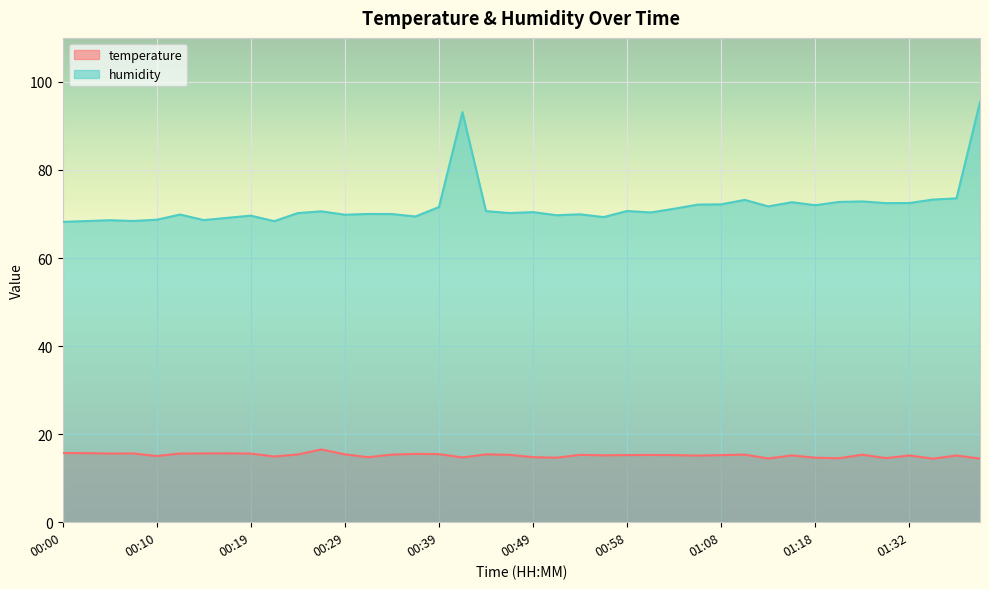

Reading left to right, list all the values displayed in this chart.

temperature: 00:00=15.7	00:02=15.7	00:05=15.6	00:07=15.6	00:10=15.0	00:12=15.6	00:14=15.6	00:17=15.6	00:19=15.6	00:22=14.9	00:24=15.4	00:27=16.5	00:29=15.4	00:31=14.8	00:34=15.4	00:37=15.5	00:39=15.5	00:41=14.7	00:44=15.4	00:46=15.3	00:49=14.8	00:51=14.7	00:54=15.3	00:56=15.2	00:58=15.2	01:01=15.3	01:03=15.2	01:06=15.1	01:08=15.2	01:11=15.3	01:13=14.5	01:16=15.2	01:18=14.7	01:24=14.5	01:26=15.3	01:29=14.6	01:32=15.2	01:37=14.4	01:39=15.2	01:42=14.4
humidity: 00:00=68.2	00:02=68.4	00:05=68.6	00:07=68.4	00:10=68.7	00:12=69.9	00:14=68.6	00:17=69.1	00:19=69.6	00:22=68.4	00:24=70.2	00:27=70.6	00:29=69.8	00:31=70.0	00:34=70.0	00:37=69.4	00:39=71.6	00:41=93.1	00:44=70.7	00:46=70.2	00:49=70.4	00:51=69.7	00:54=69.9	00:56=69.3	00:58=70.7	01:01=70.3	01:03=71.2	01:06=72.1	01:08=72.2	01:11=73.2	01:13=71.7	01:16=72.7	01:18=72.0	01:24=72.7	01:26=72.9	01:29=72.5	01:32=72.5	01:37=73.3	01:39=73.5	01:42=95.4